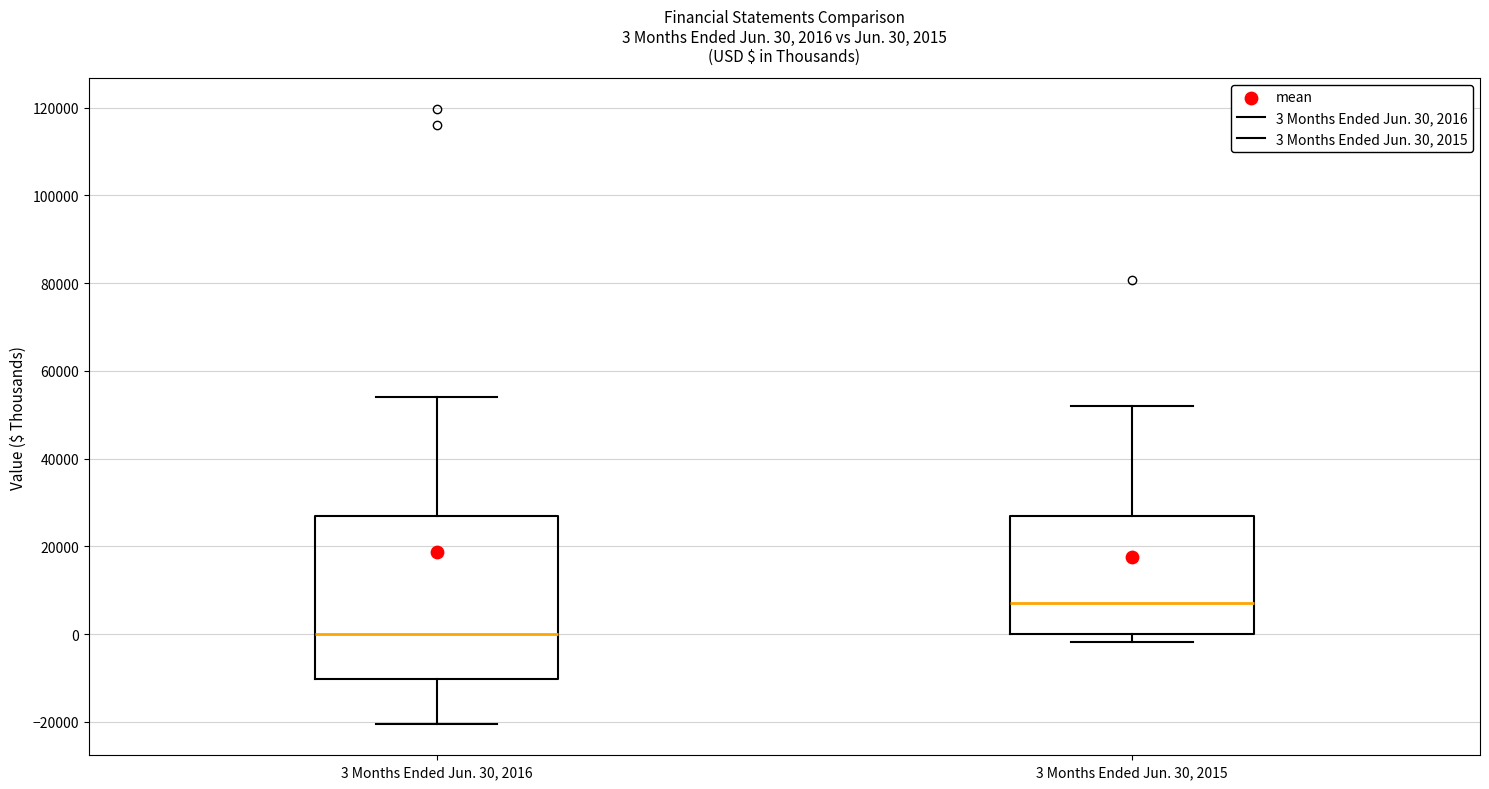

Which box has the highest median line?

3 Months Ended Jun. 30, 2015